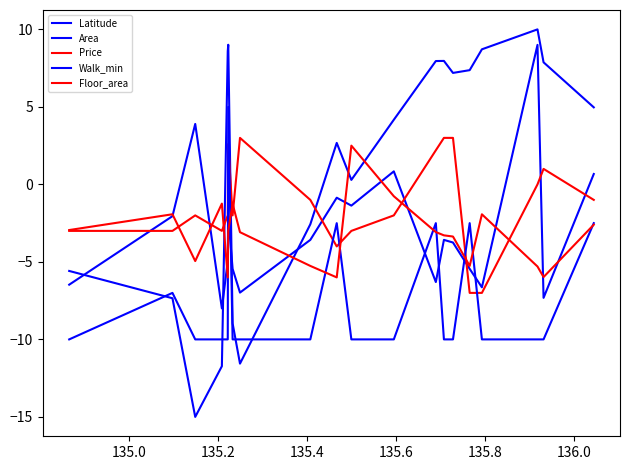

Does the chart have visible grid lines?

No